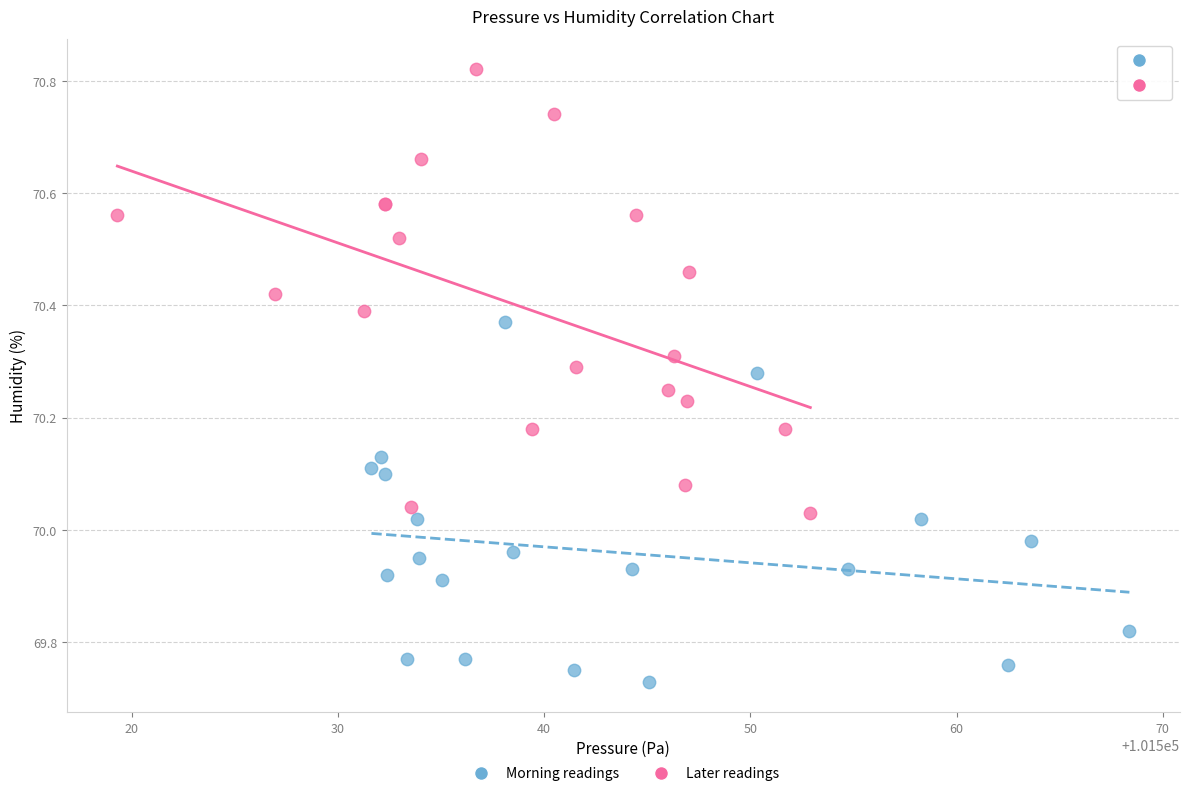

Which series reaches the minimum Y coordinate?

Morning readings